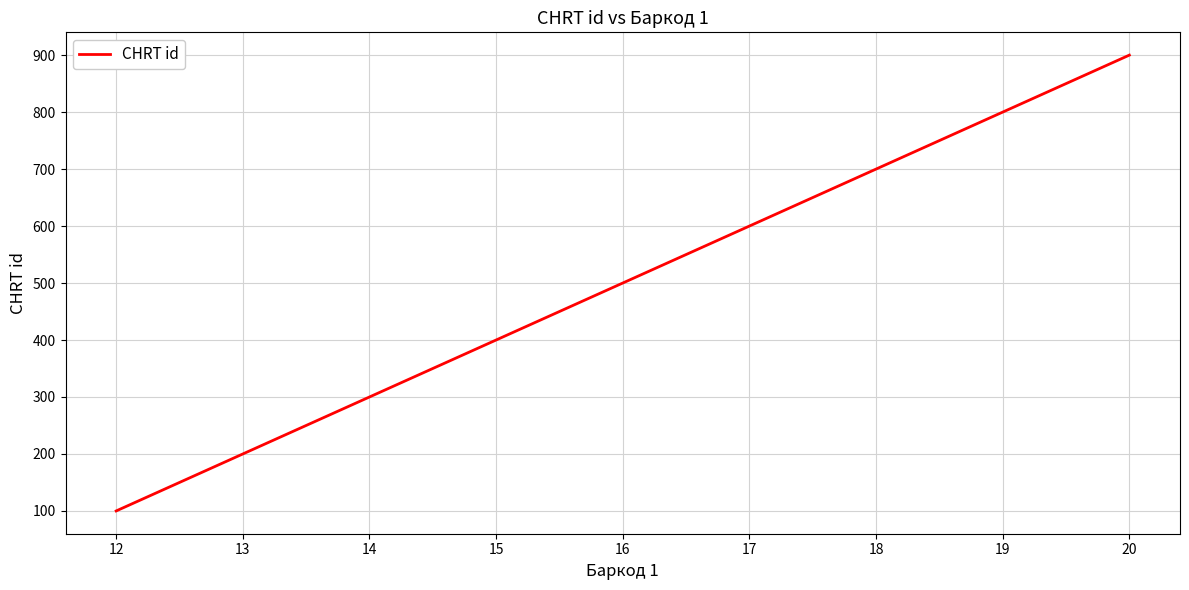

Which category has the lowest value across all series?

12